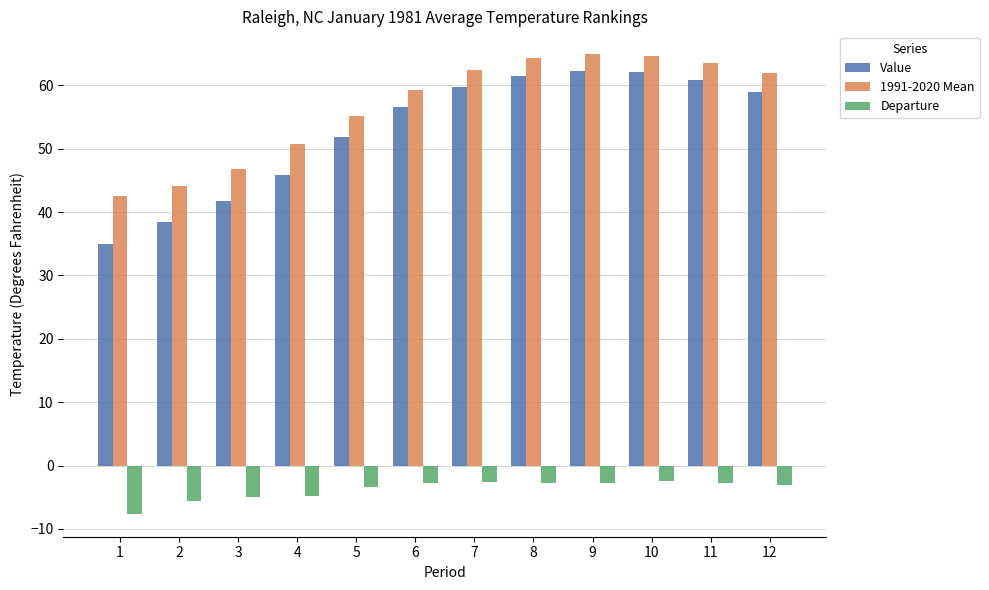

What is the spread (max minus min) of values at 7?

65.0